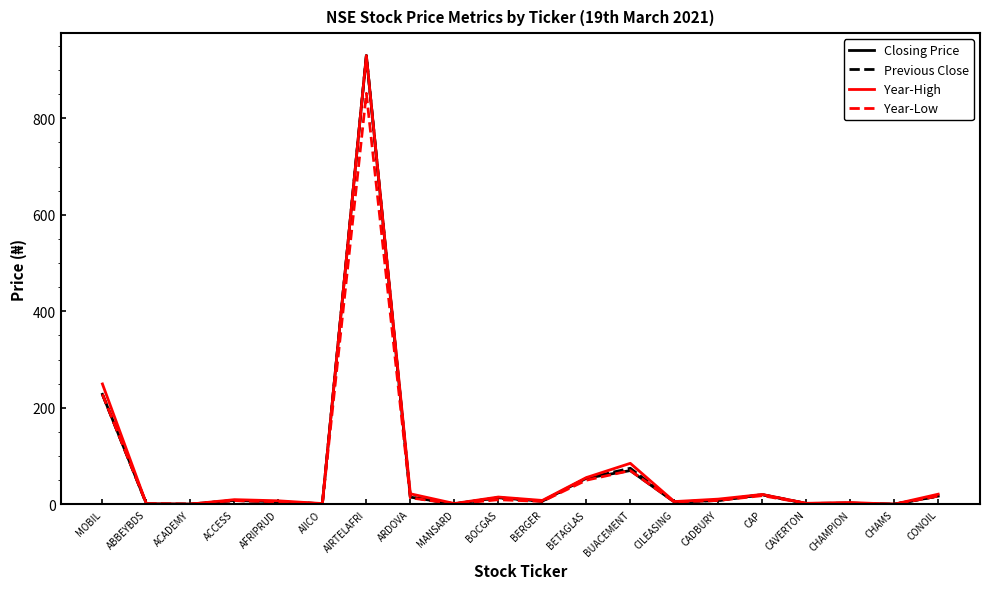

What value does the Closing Price series have at BETAGLAS?

54.0